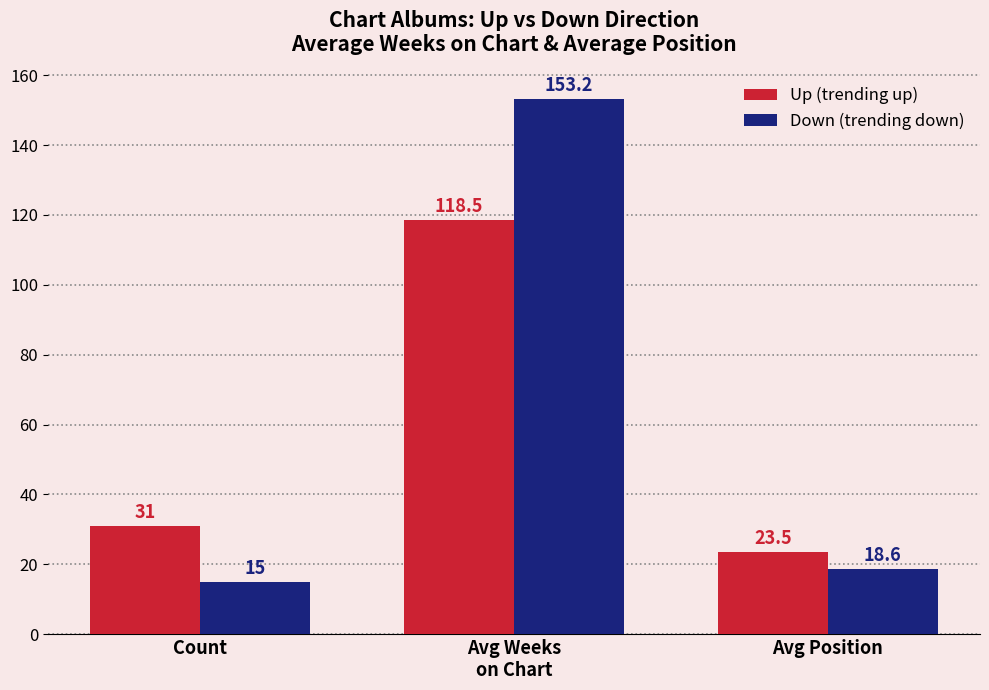

What is the minimum value shown in the chart?

15.0